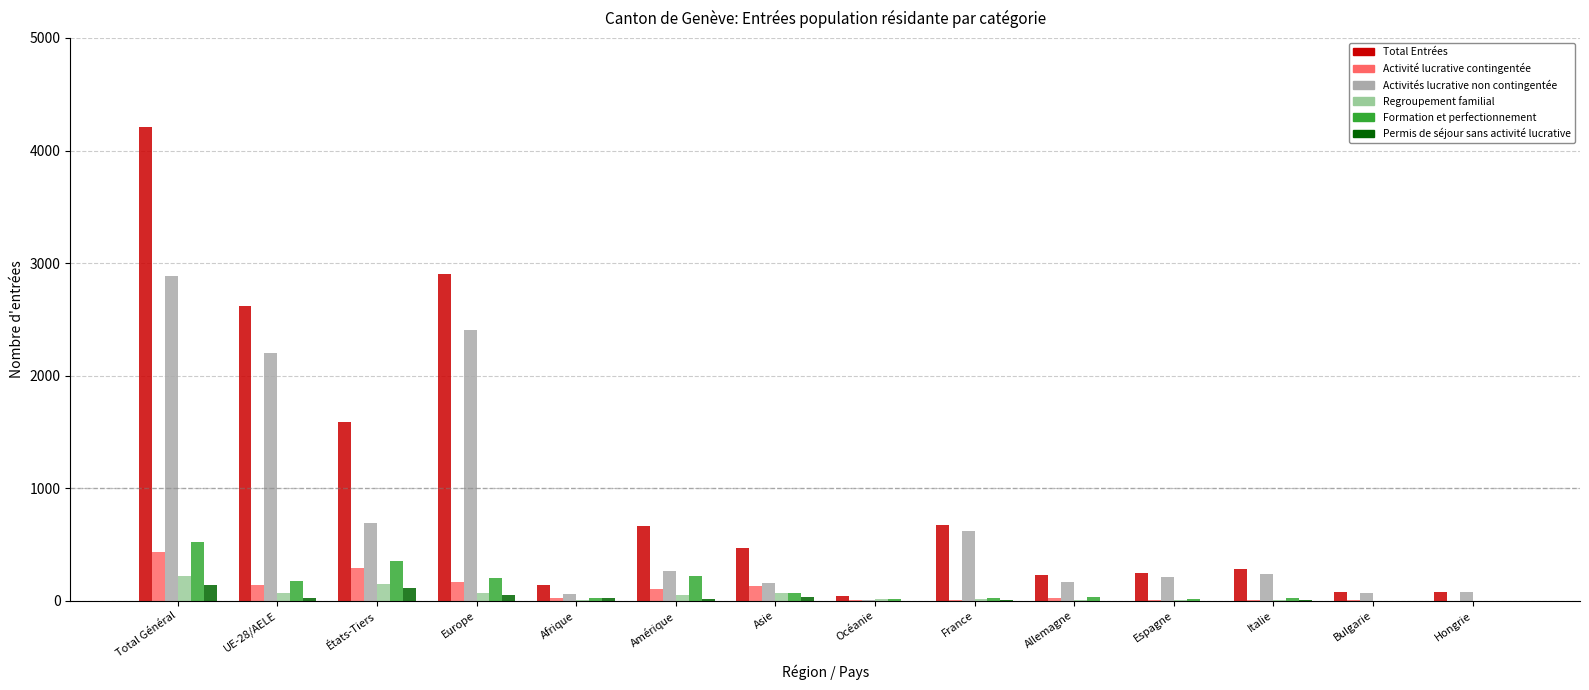

Which category has the highest value across all series?

Total Général